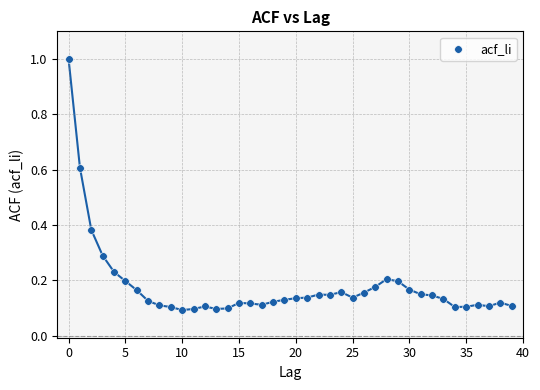

Count the number of points in this scatter plot.

40